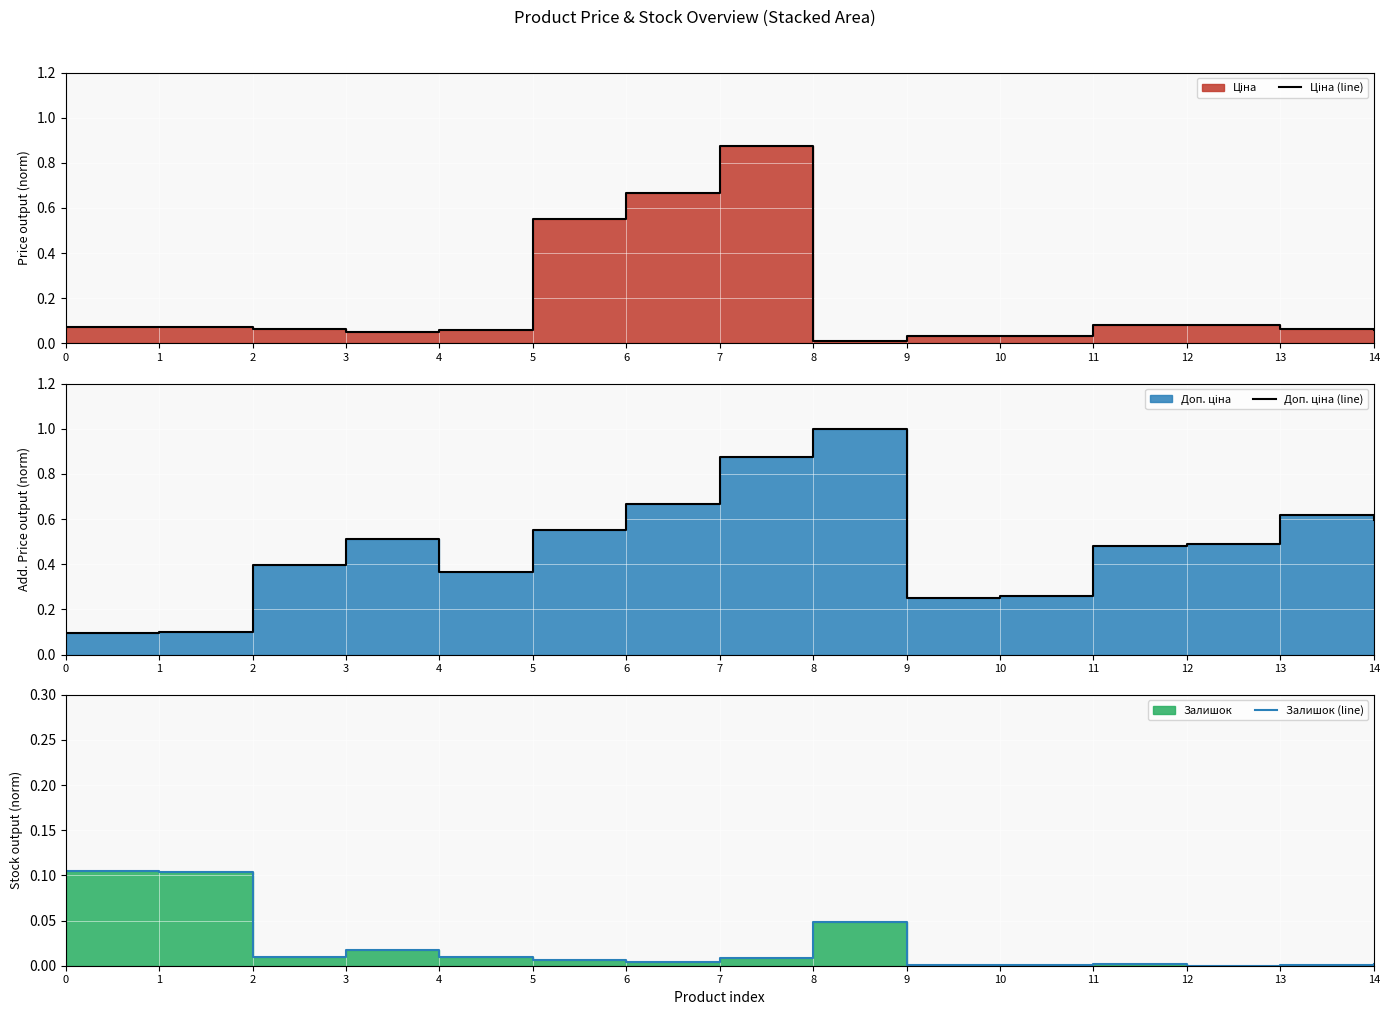

True or false: Доп. ціна (line) has a value of 0.5 at 11.

True